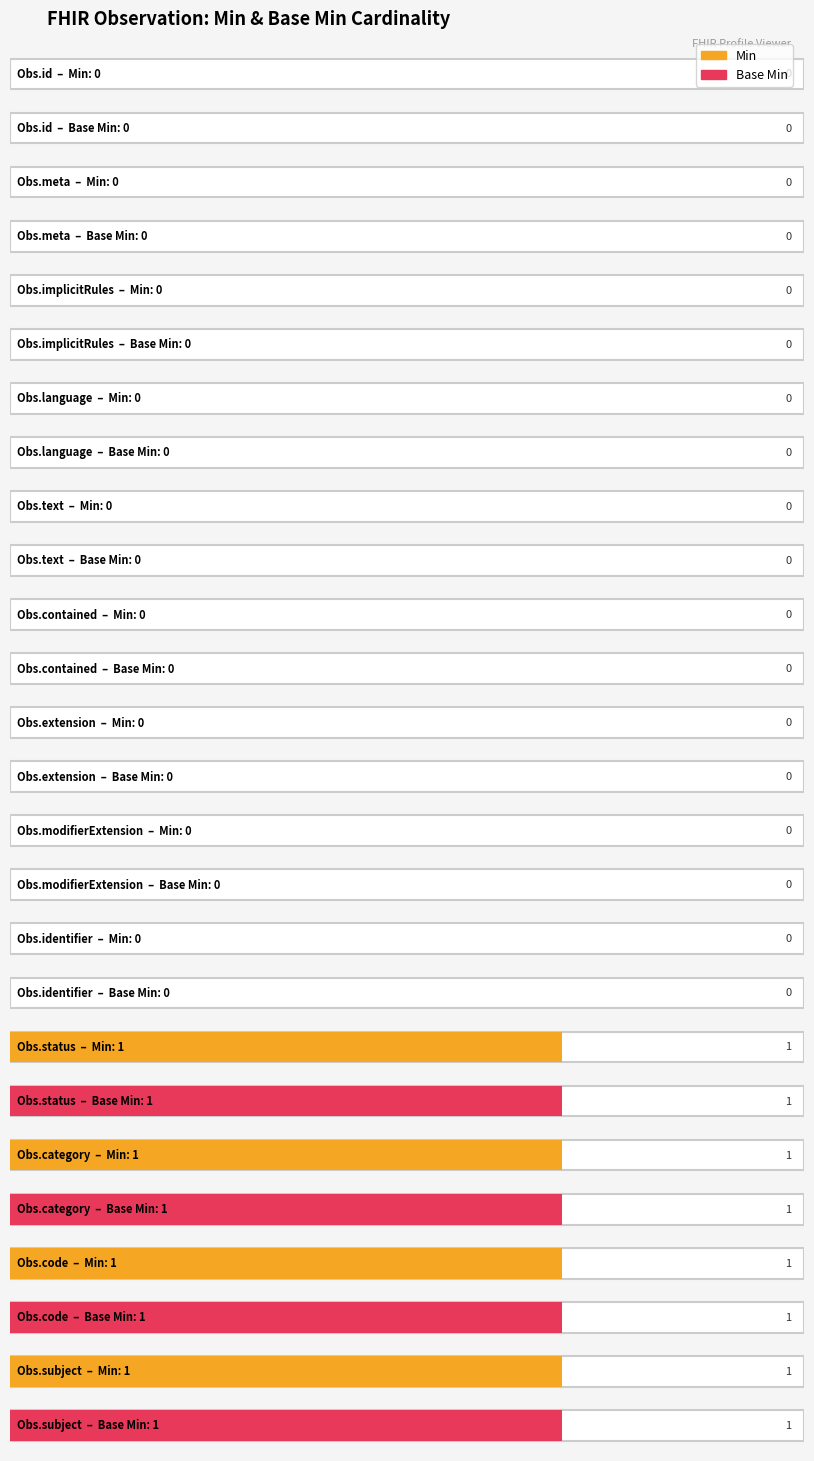

Rank the series at Observation.meta from lowest to highest value.

Min, Base Min